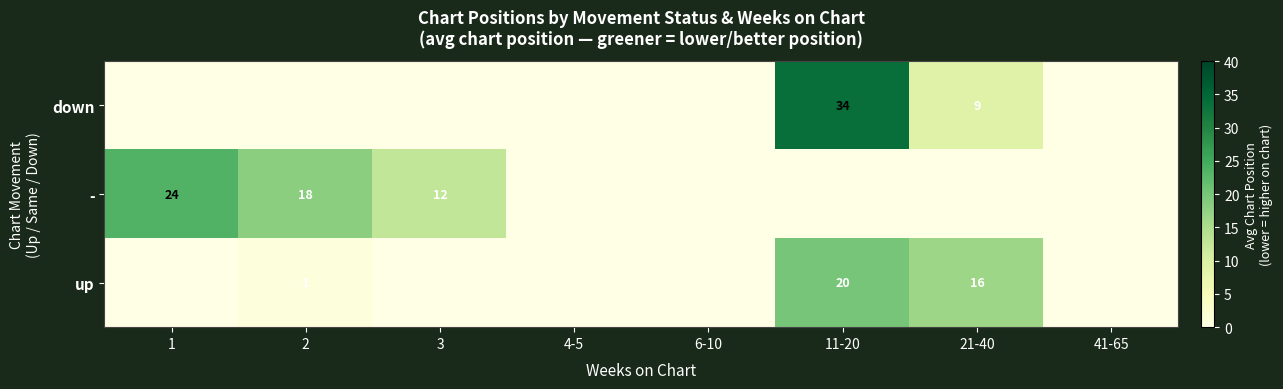

The value of up at 21-40 is 16. True or false?

True